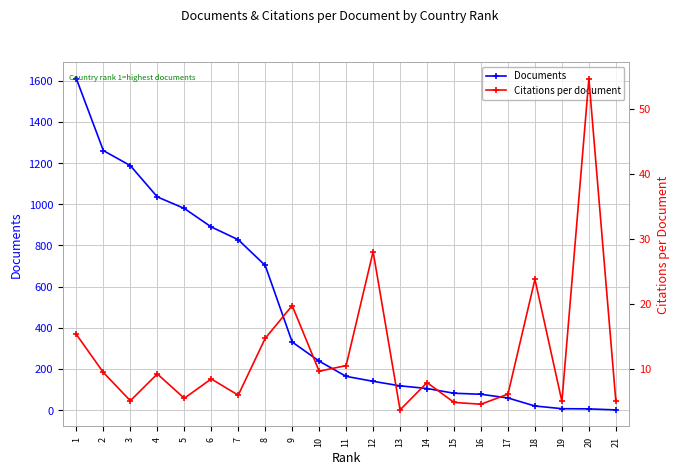

True or false: Citations per document and Documents intersect in this chart.

True